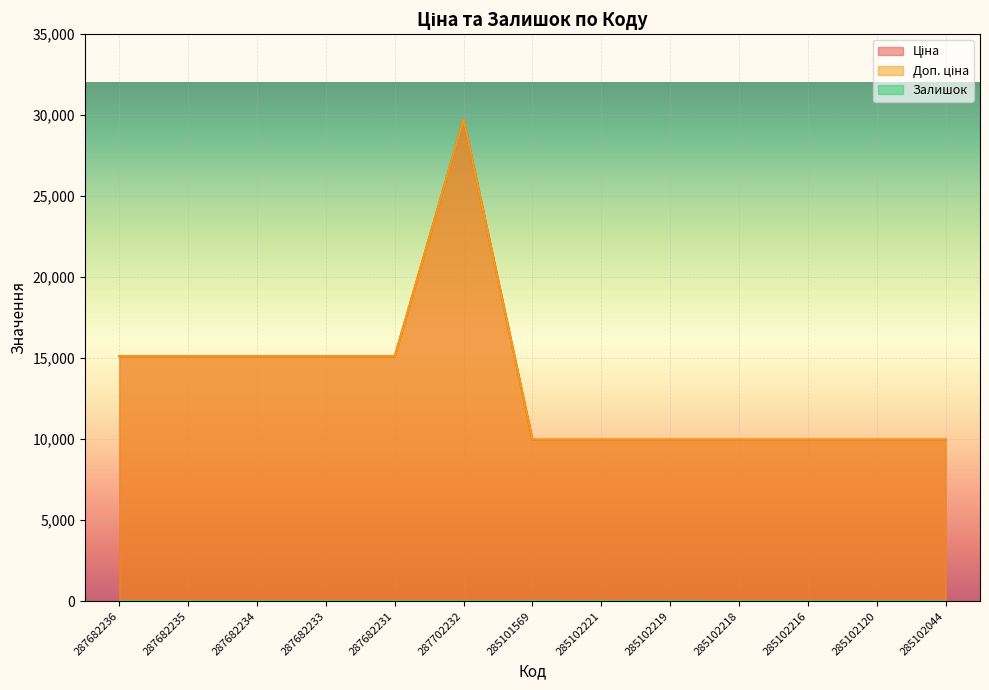

At which label does Залишок reach its peak?

285102219